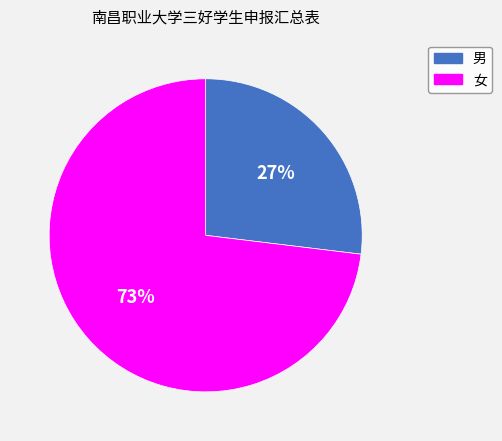

True or false: 女 accounts for 68% of the total.

False